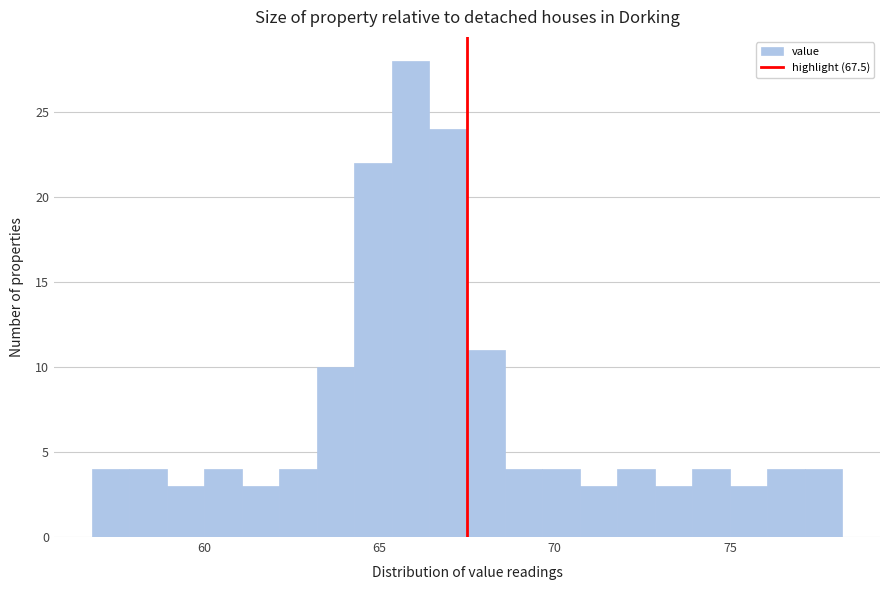

Read against the x-axis, roughly where is the centre of the tallest bar?

66.0